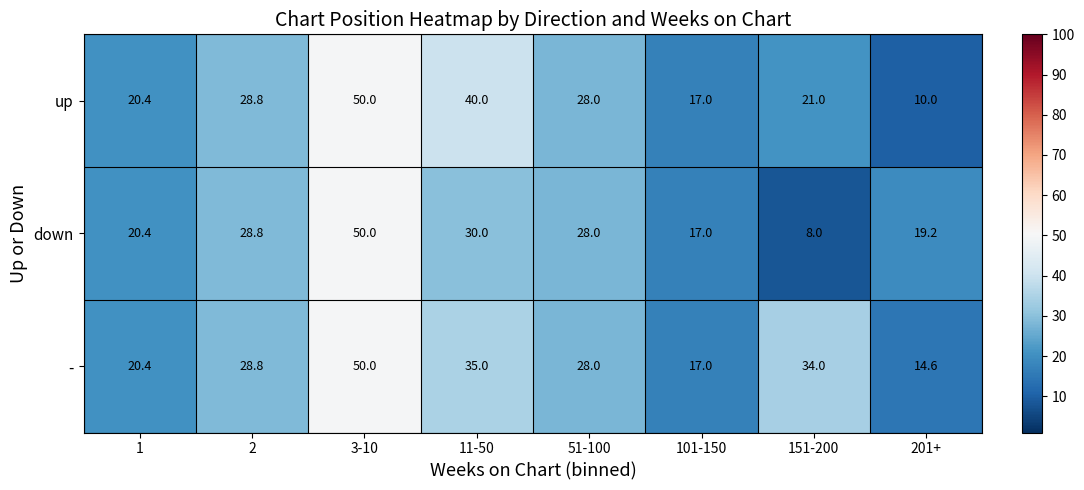

What is the difference between the down values at 11-50 and 2?

1.2